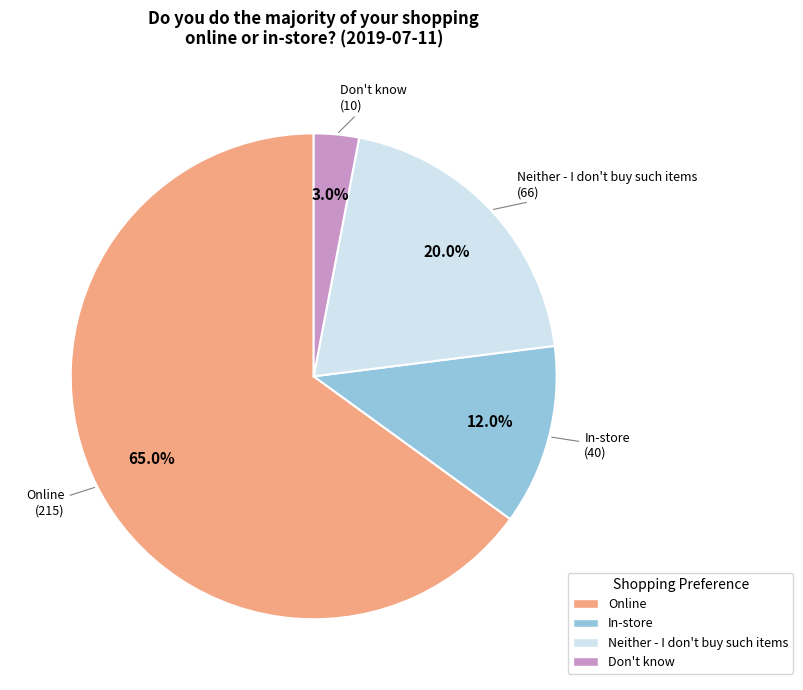

True or false: In-store accounts for 1% of the total.

False